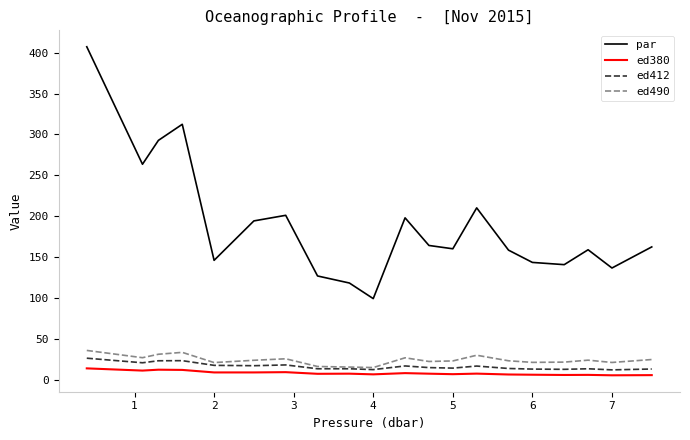

Which series has the largest total across all categories?

par